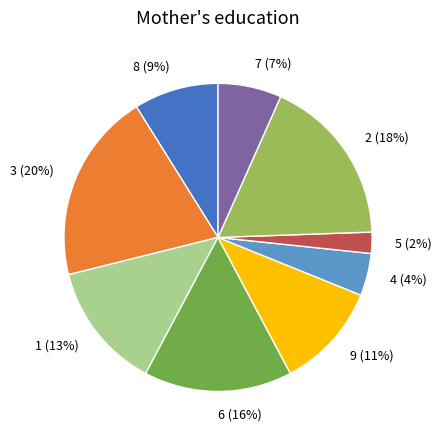

Combined, do 5 and 7 account for over 50%?

No